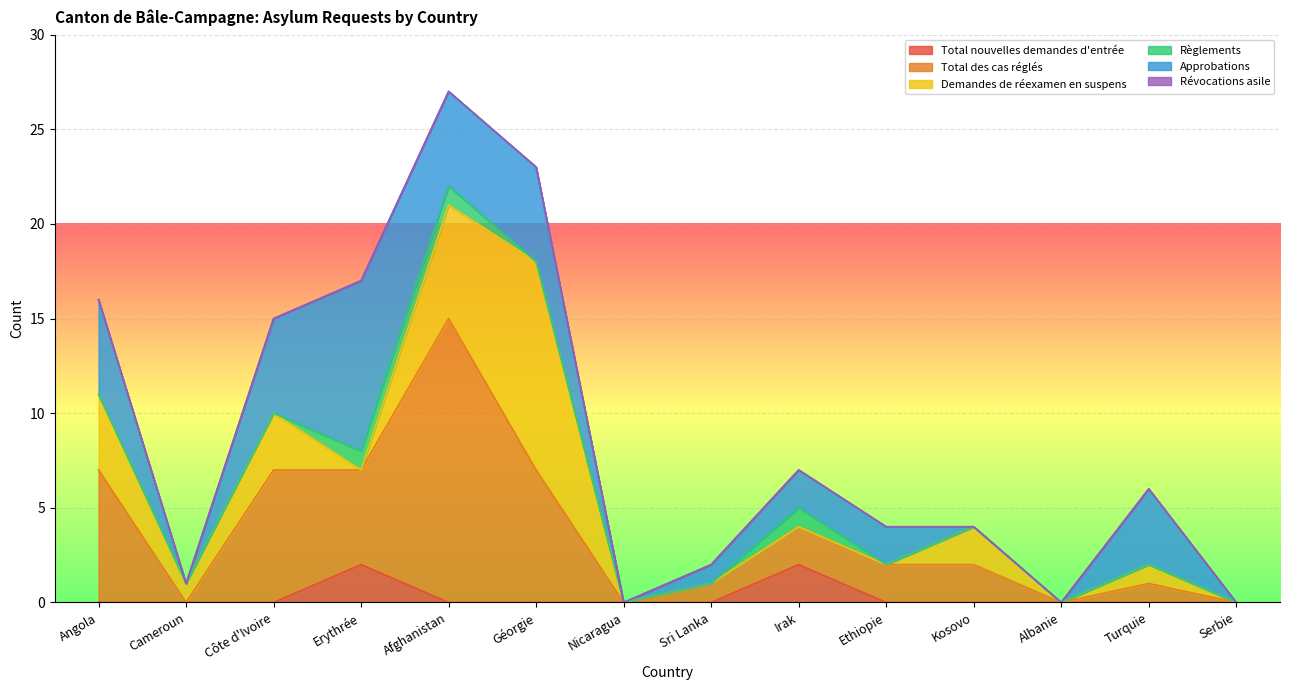

How many series are shown in this chart?

6